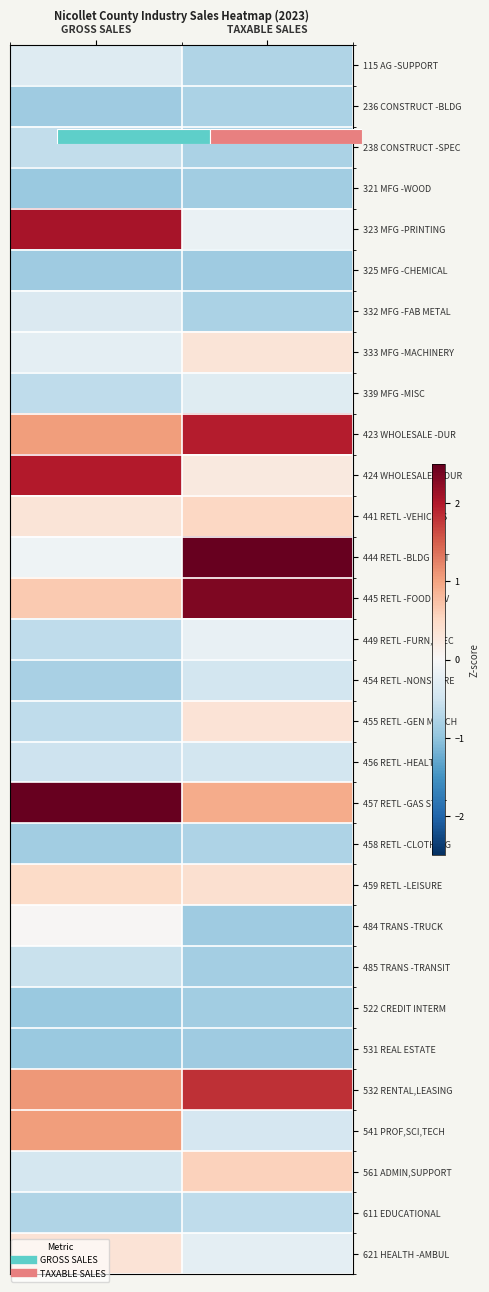

The 449 RETL -FURN,ELEC series shows -0.3 at TAXABLE SALES. True or false?

False